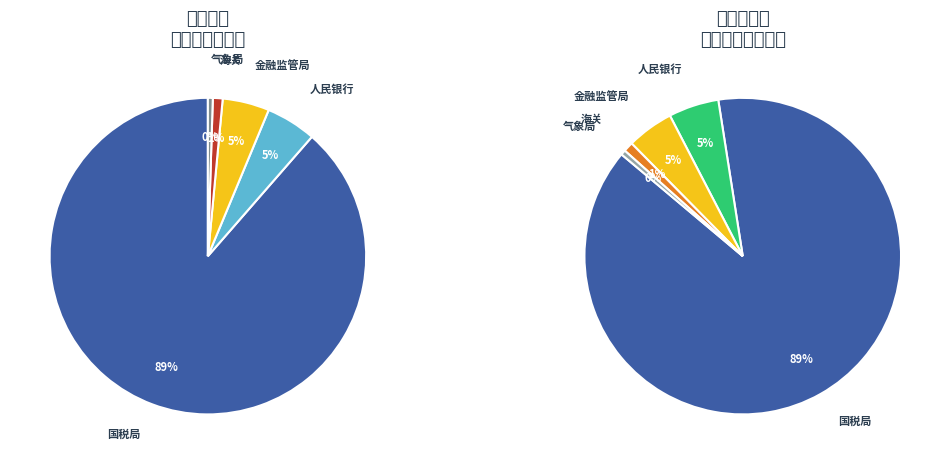

Rank the categories by value from lowest to highest.

江苏省气象局, 南京海关, 国家金融监督管理总局江苏监管局, 中国人民银行江苏省分行, 国家税务总局江苏省税务局